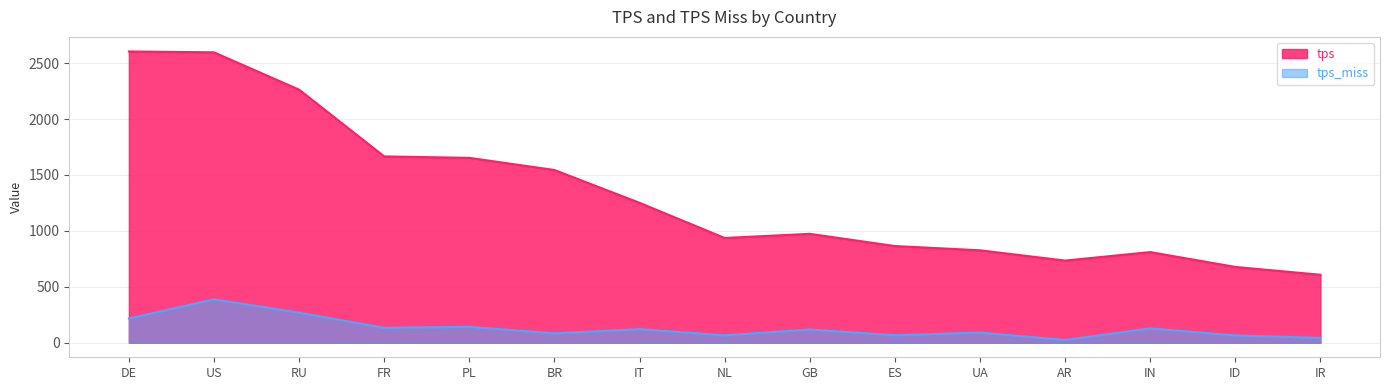

What is the label of the 1st point from the left?

DE